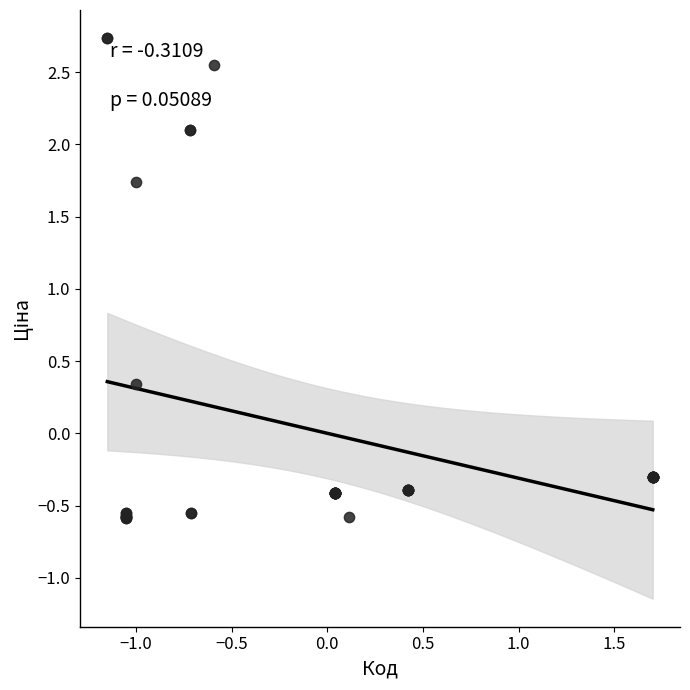

What Y value in the scatter plot is closest to 1?

0.3